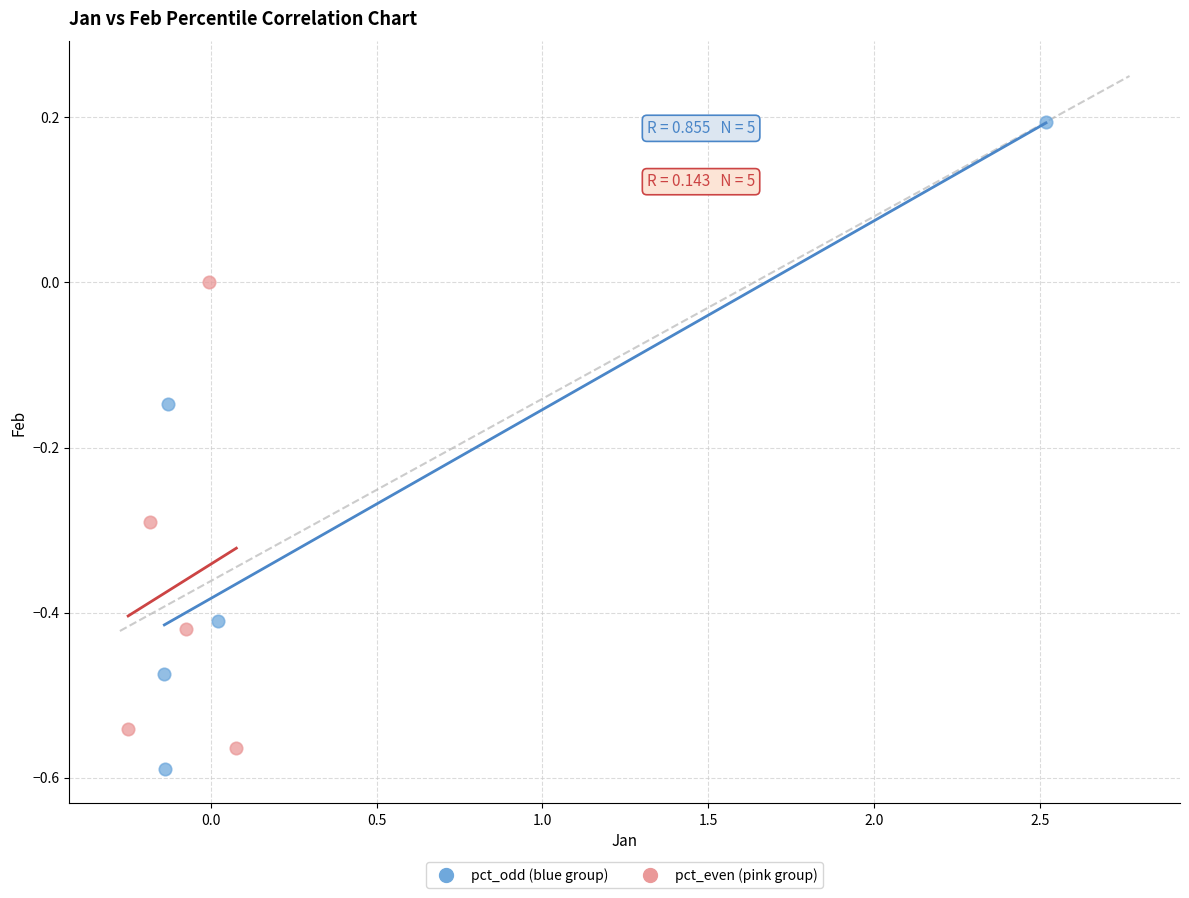

Which series has the widest spread of Y values?

pct_odd (blue group)